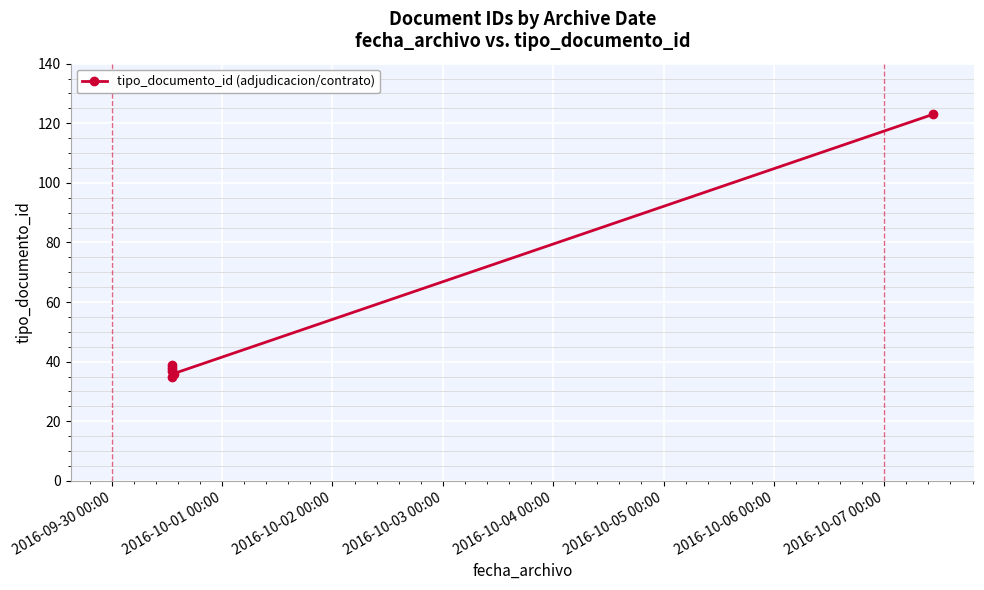

How many points are higher than both their immediate neighbors (excluding endpoints)?

1